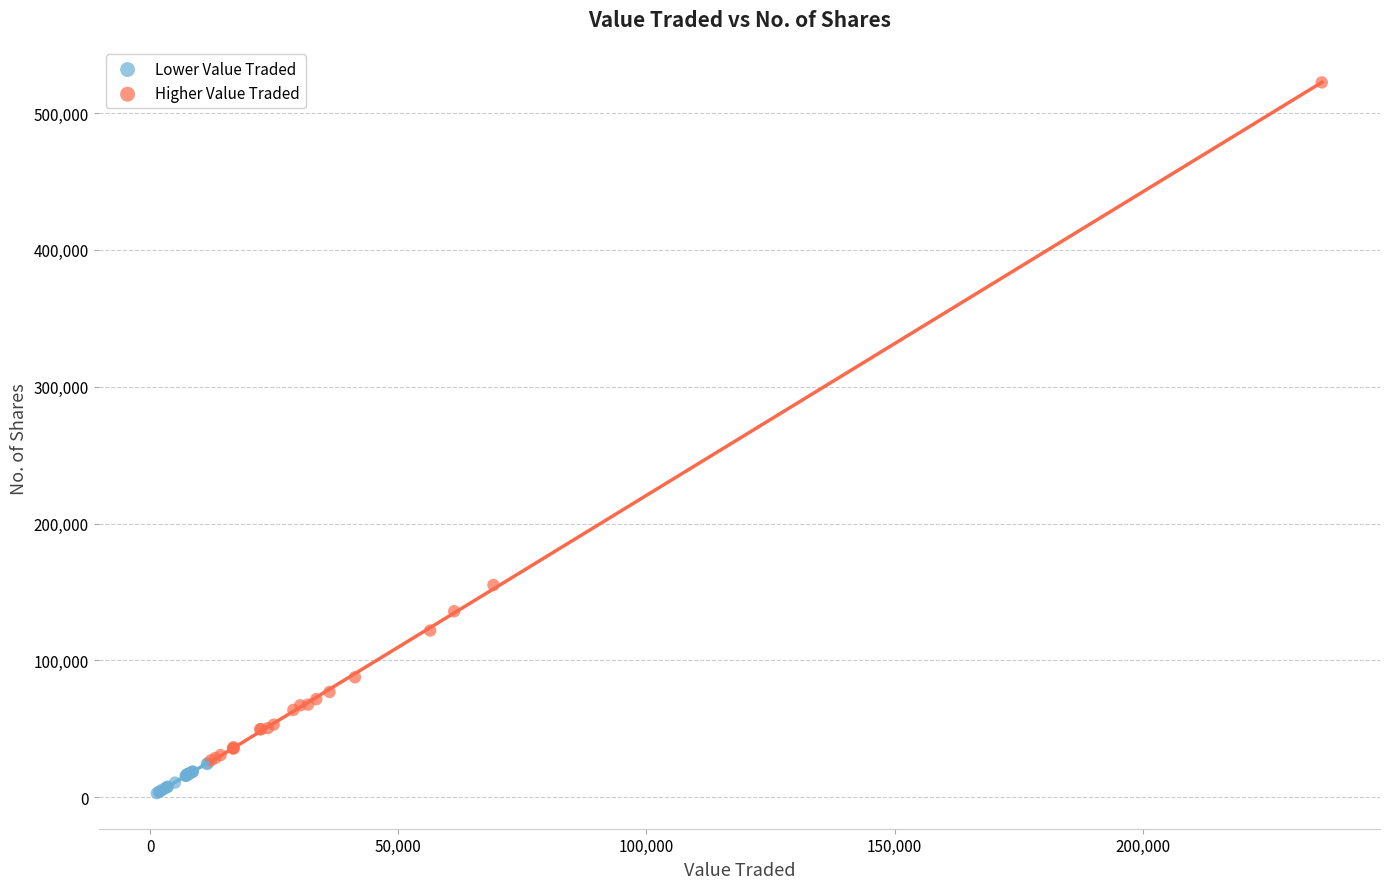

Which series contains the lowest Y value?

Lower Value Traded